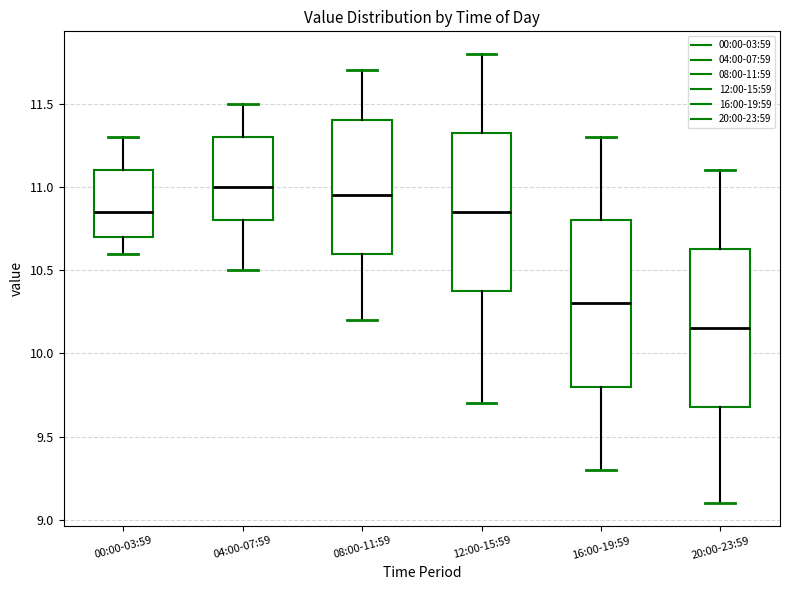

Reading left to right, read every box against the y-axis: the position of its median line, the range the box covers, and the ends of its whiskers. The values are not printed on the chart, so give them approximately, as read against the axis.

00:00-03:59: median 10.85, box 10.70 to 11.10, whiskers 10.60 to 11.30
04:00-07:59: median 11.00, box 10.80 to 11.30, whiskers 10.50 to 11.50
08:00-11:59: median 10.95, box 10.60 to 11.40, whiskers 10.20 to 11.70
12:00-15:59: median 10.85, box 10.40 to 11.35, whiskers 9.70 to 11.80
16:00-19:59: median 10.30, box 9.80 to 10.80, whiskers 9.30 to 11.30
20:00-23:59: median 10.15, box 9.70 to 10.65, whiskers 9.10 to 11.10